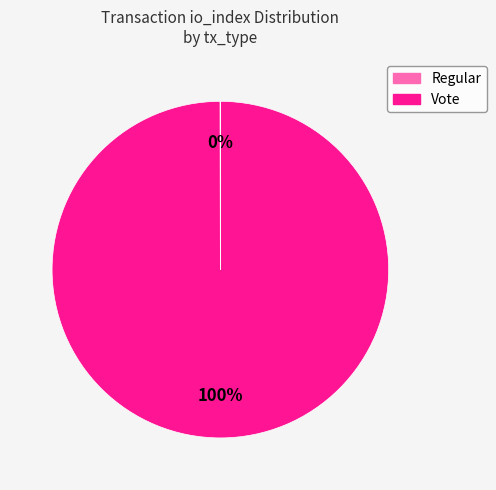

To the nearest percent, what is the difference between the largest and smallest slice percentages?

100%